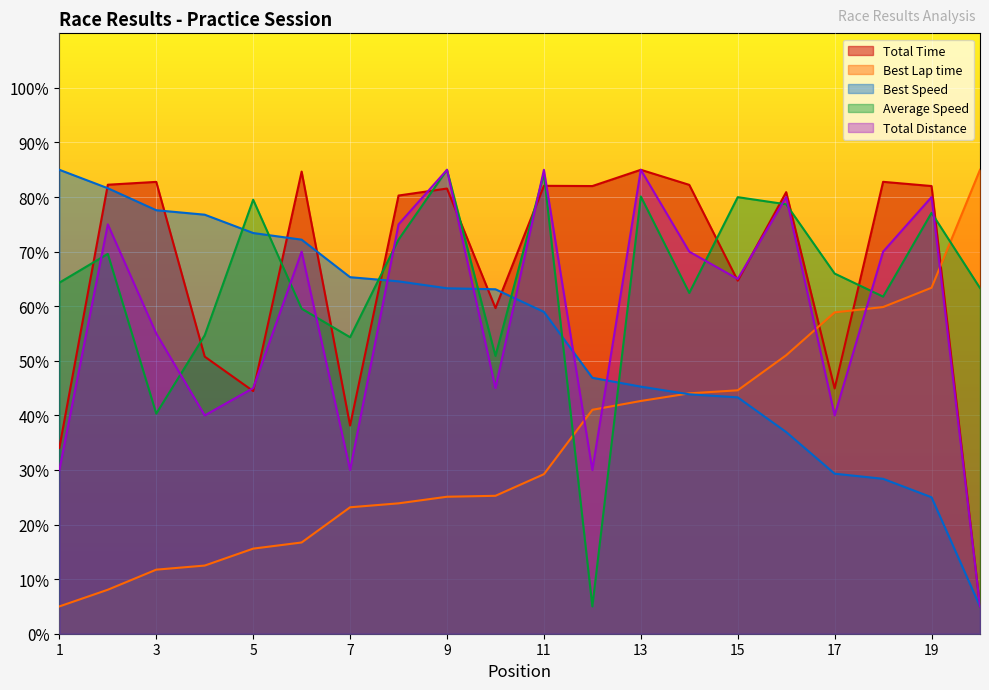

Which series has the largest total across all categories?

Total Time